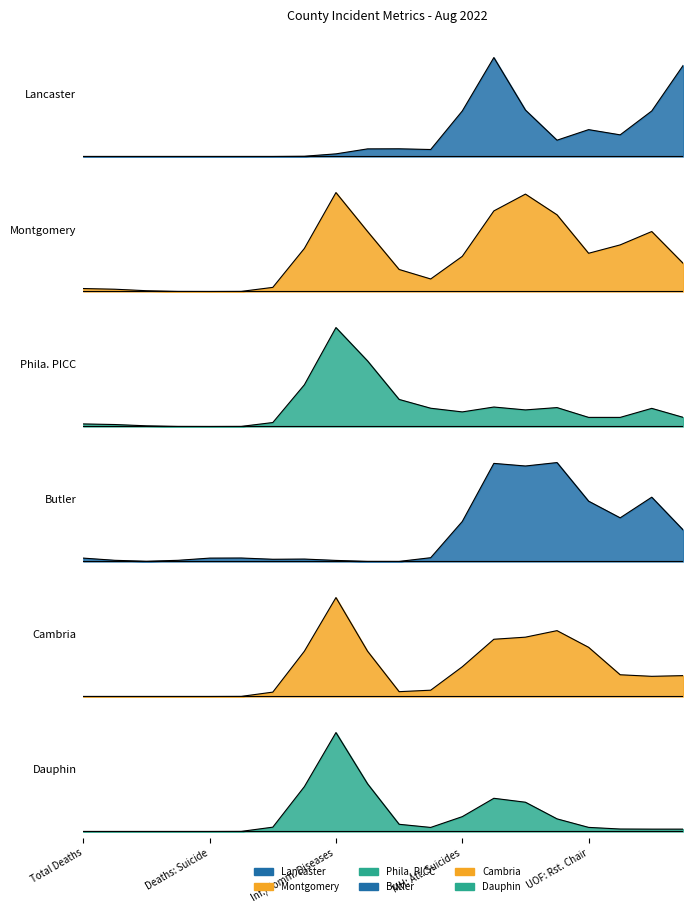

At which category is the sum across all series the highest?

Inf./Comm. Diseases